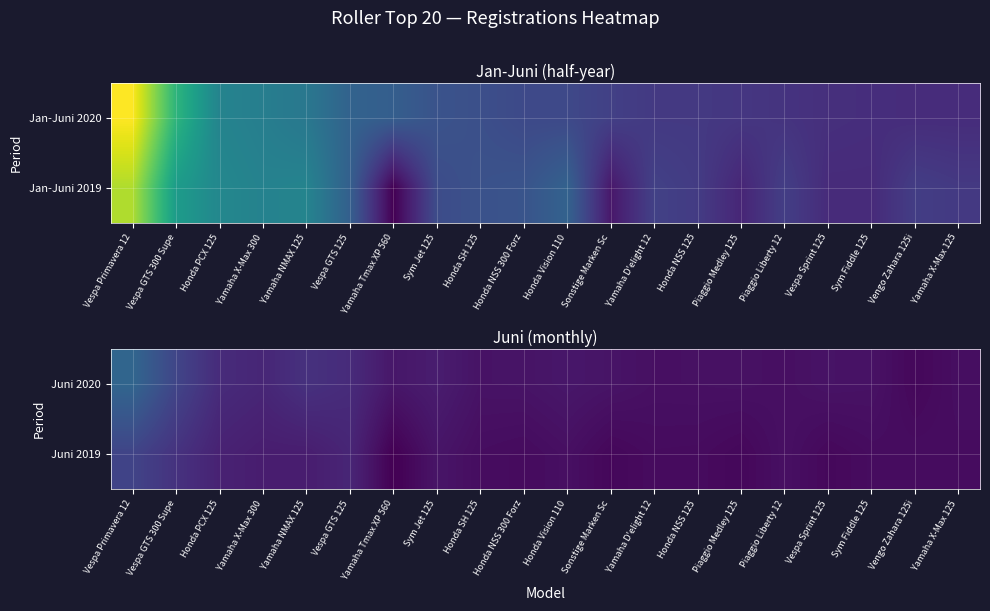

True or false: Juni 2019 has a value of 35 at Honda SH 125.

True